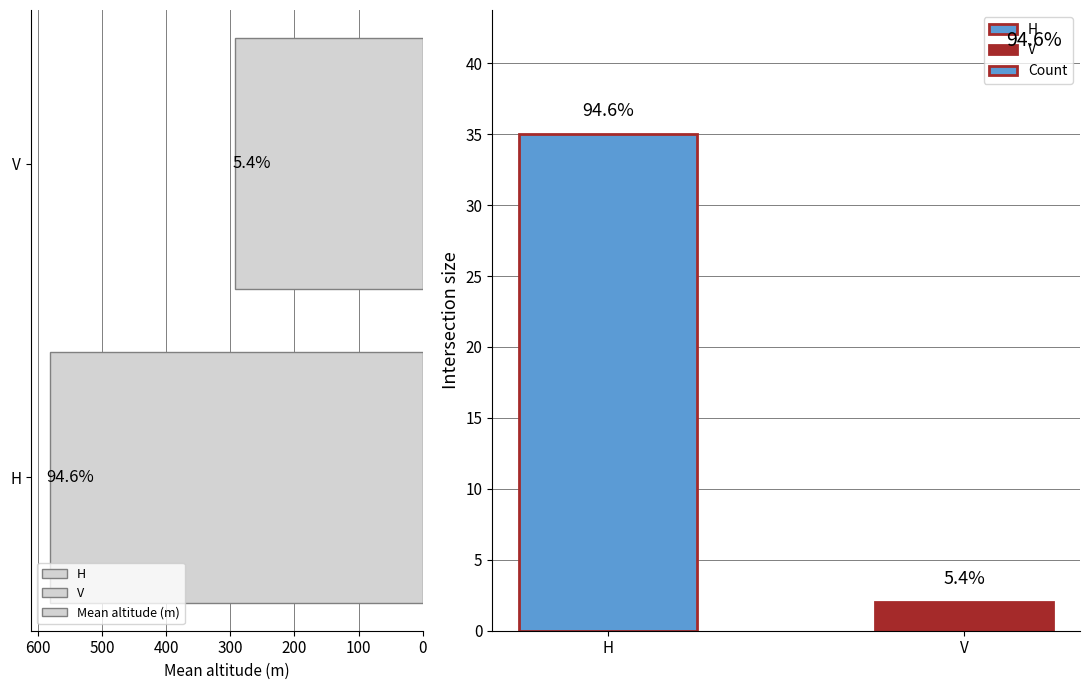

Are the bars grouped side by side (vs. stacked)?

Yes